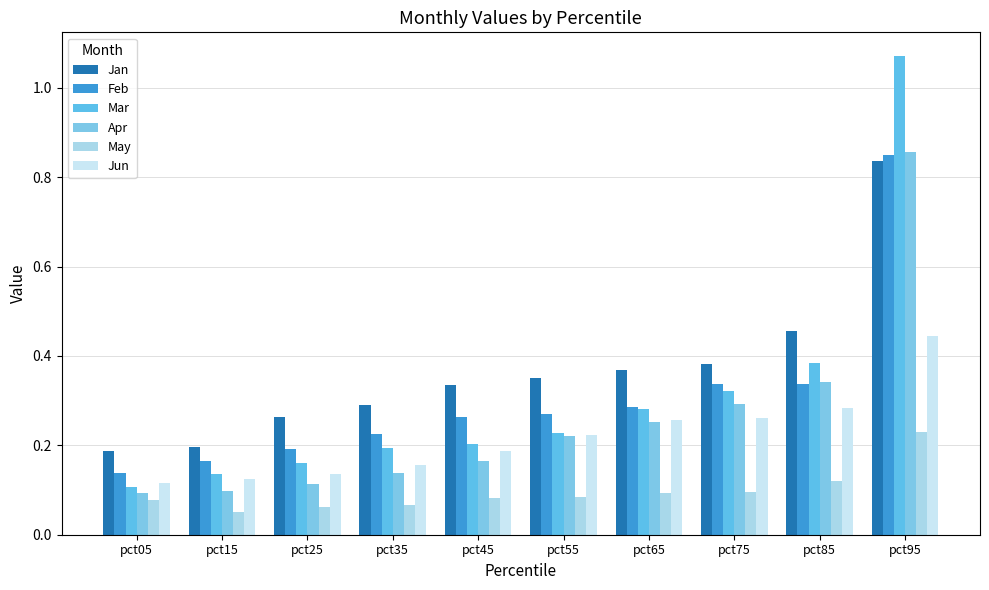

Between pct15 and pct55, which series saw the biggest shift?

Jan